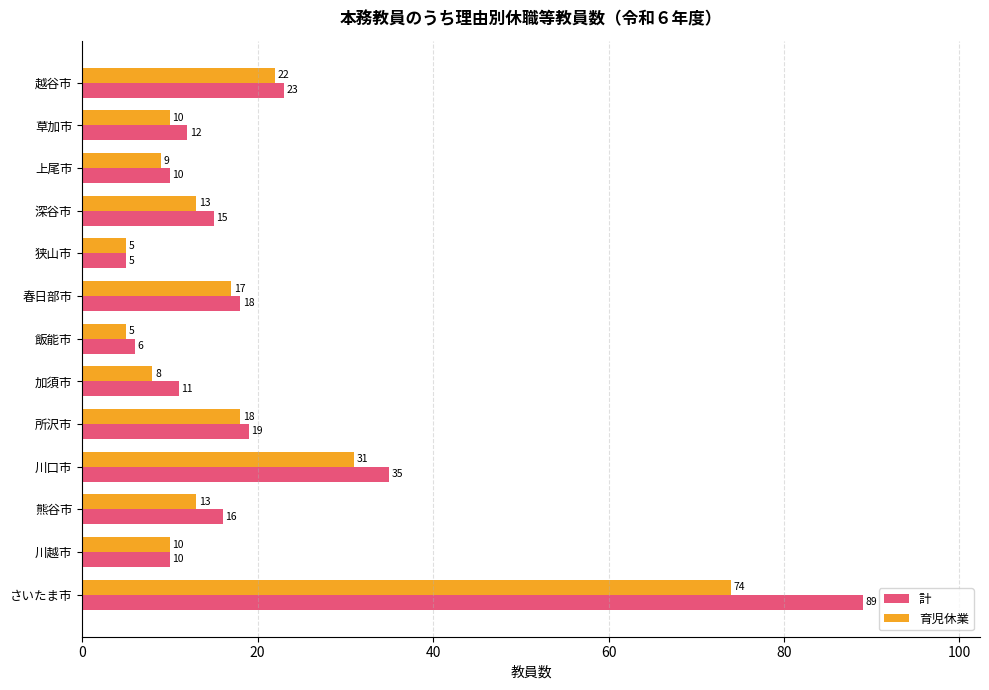

Which series has the widest spread of values?

計